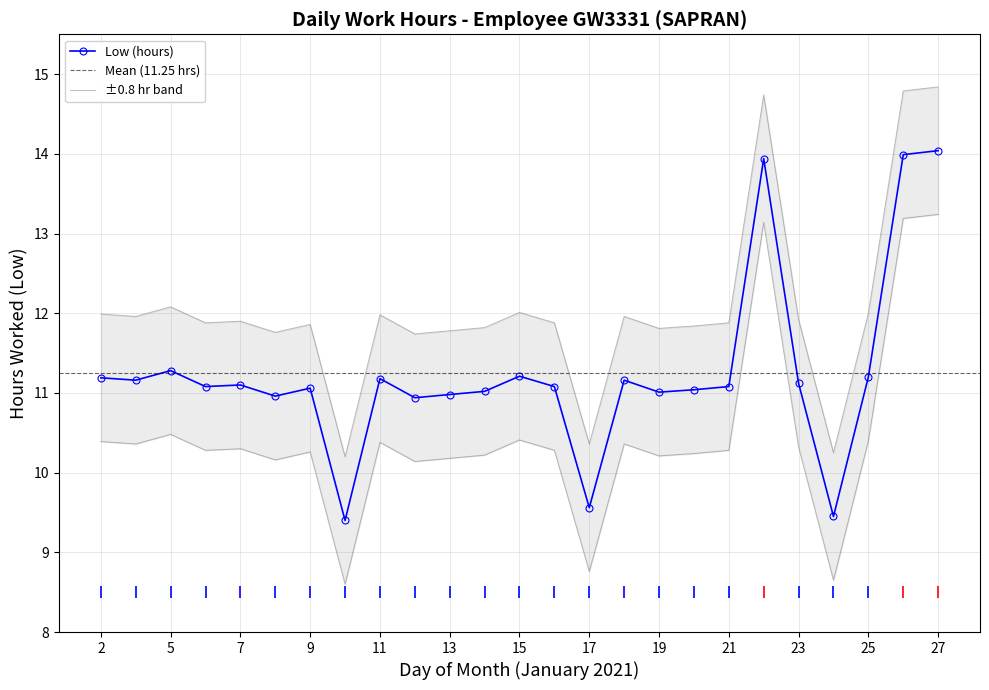

What is the difference between the second highest and minimum values?

4.6